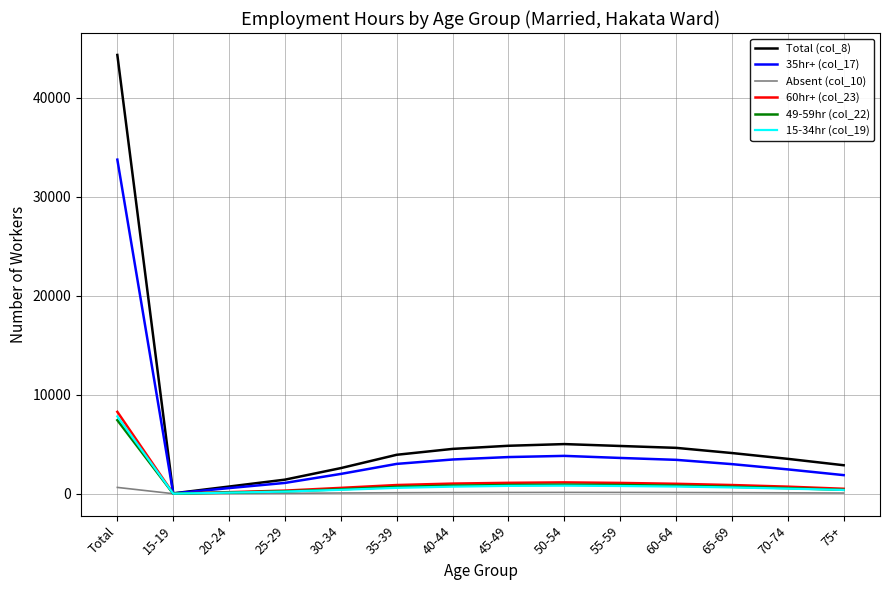

At which category is the sum across all series the highest?

Total